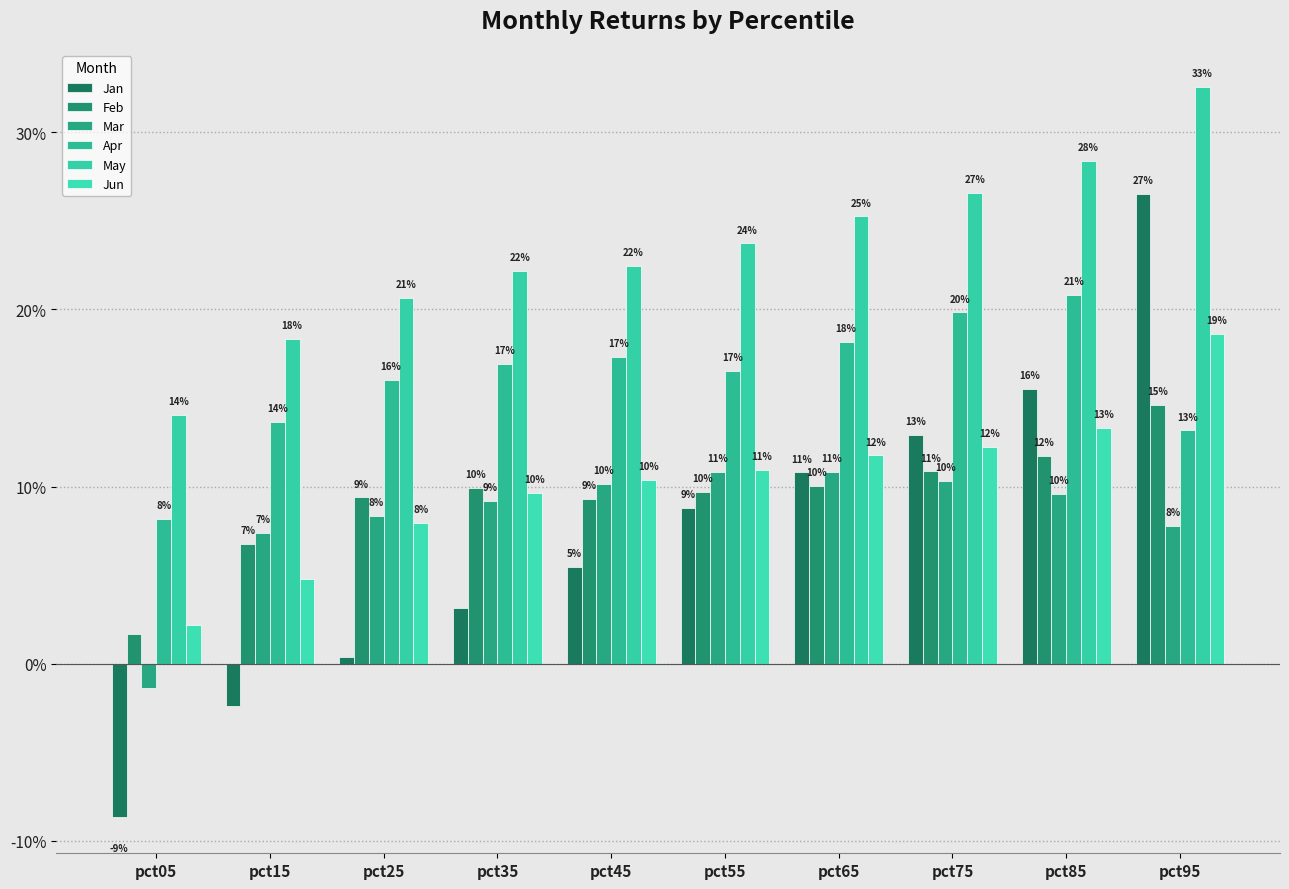

At which category is the sum across all series the highest?

pct95